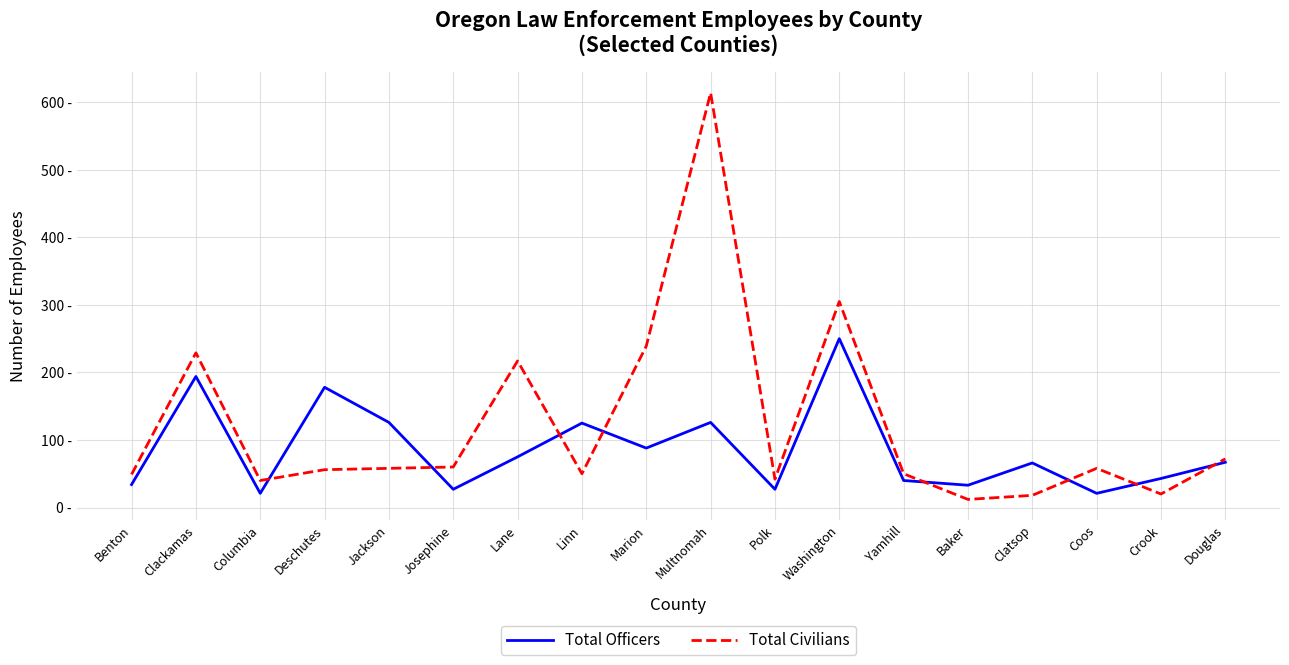

What are all the series names shown in the legend?

Total Officers, Total Civilians